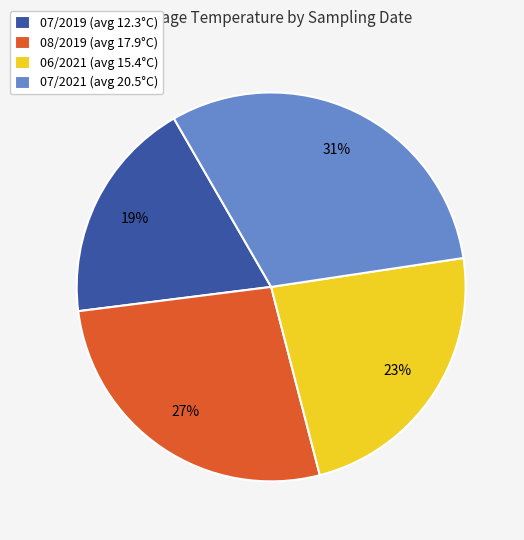

To the nearest percent, what is the average slice percentage?

25%